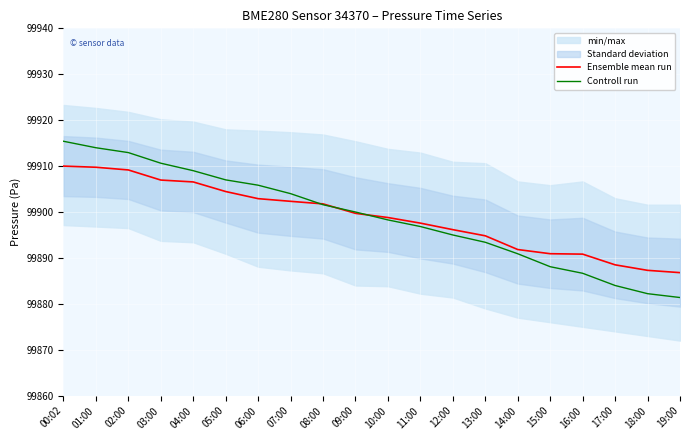

How many lines are shown in the chart?

2